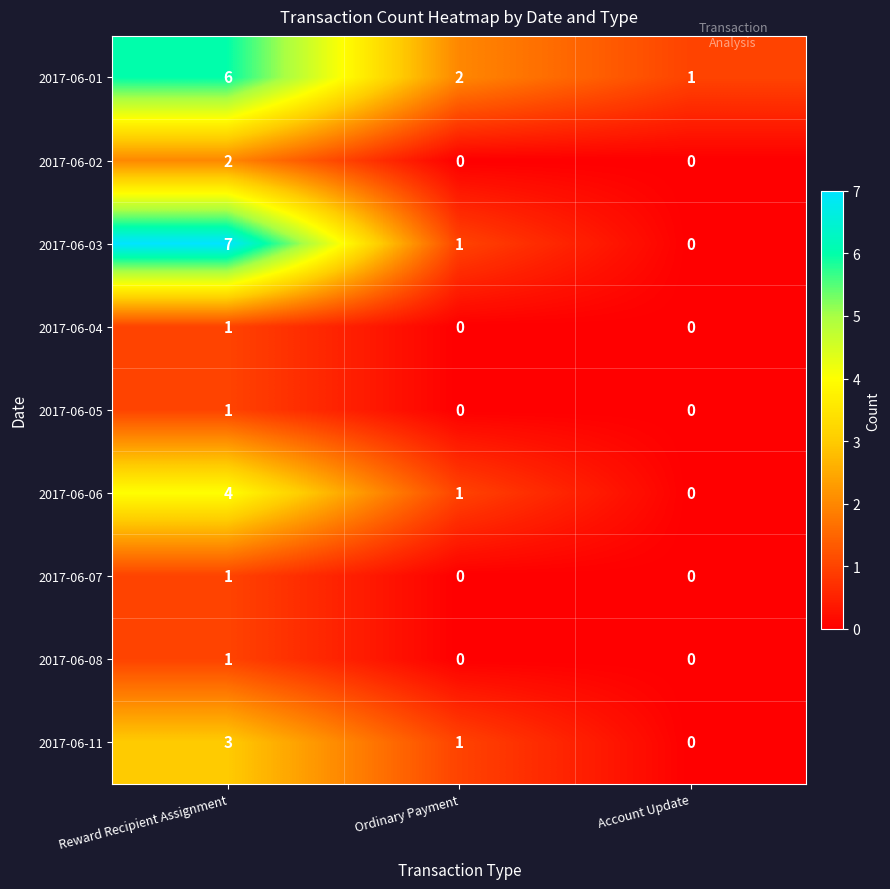

True or false: 2017-06-11 has a value of 4 at Reward Recipient Assignment.

False